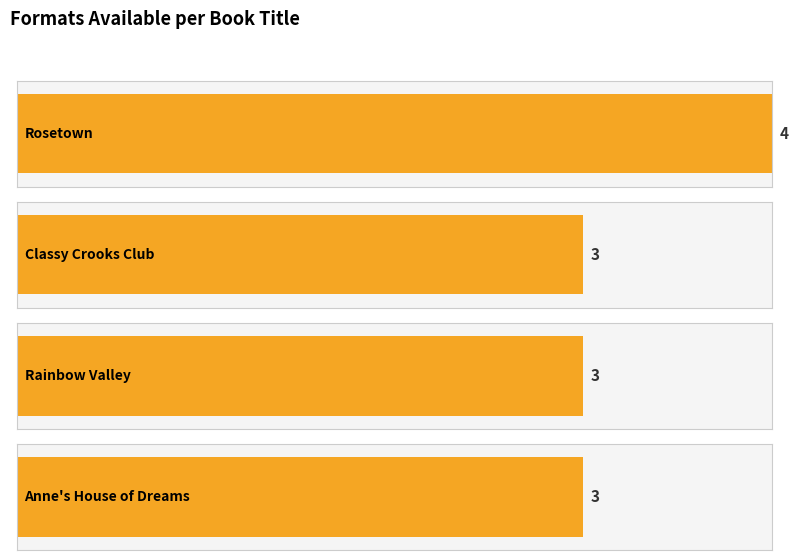

How many values exceed 3?

1